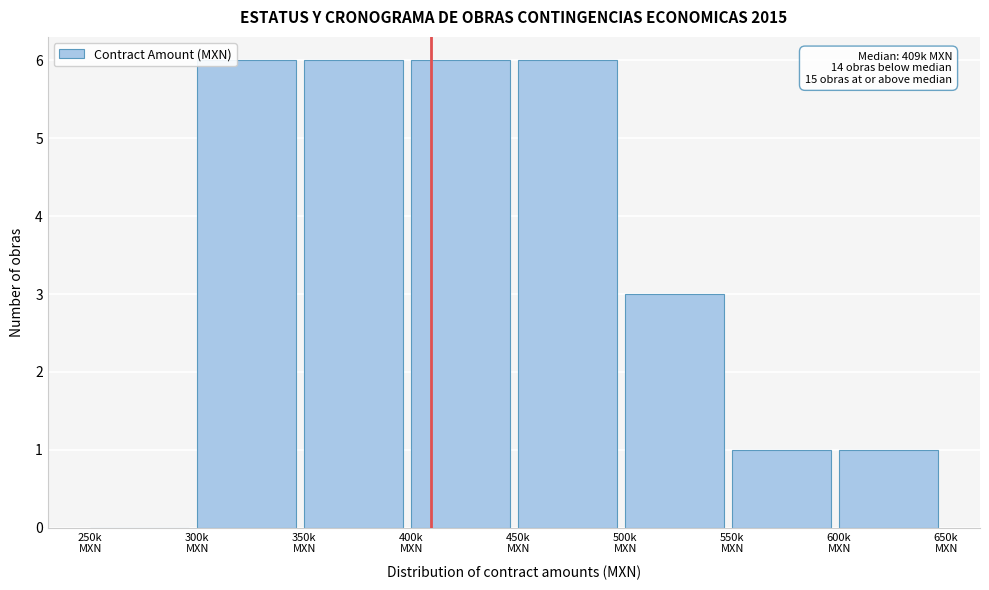

What is the maximum value shown in the chart?

6